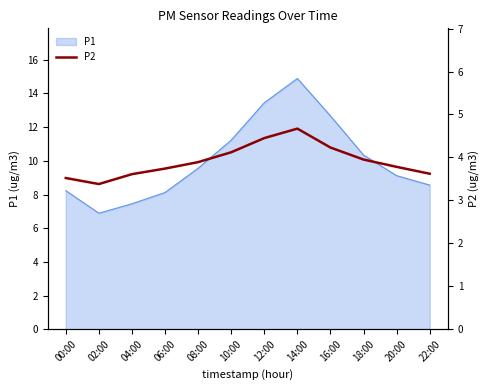

Between 12:00 and 22:00, which is larger?

12:00